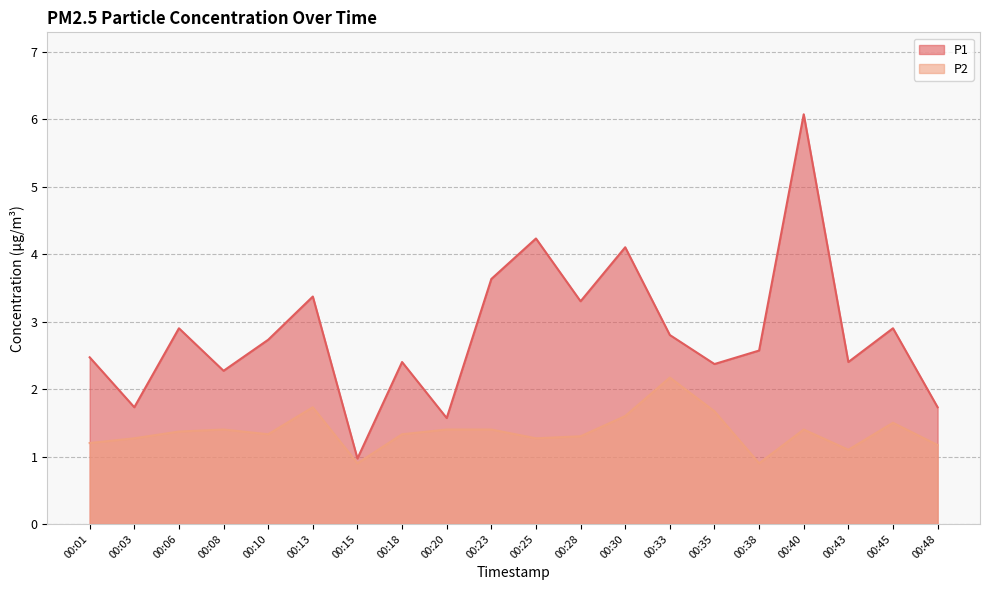

What is the greatest value displayed?

6.1